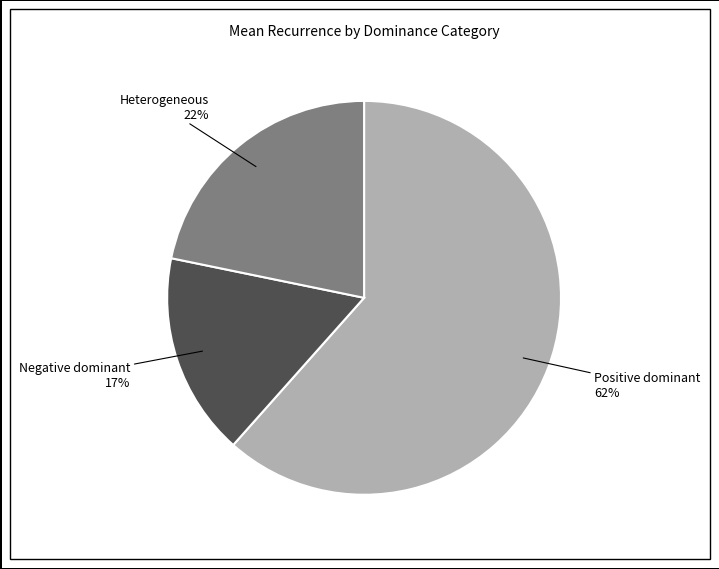

To the nearest percent, what is the difference between the largest and smallest slice percentages?

45%